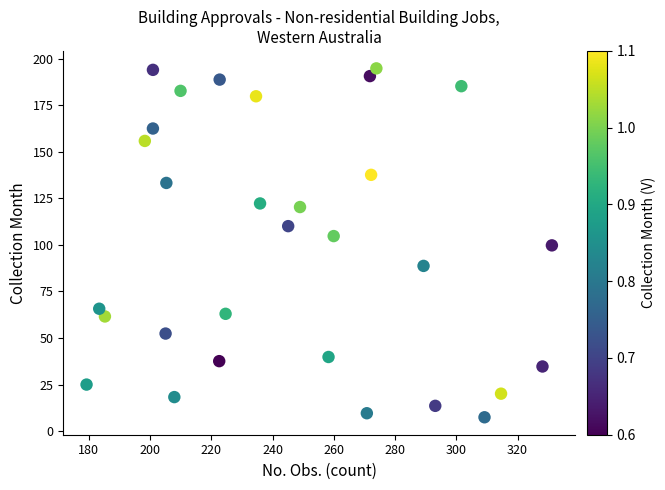

What is the range of Y values (max minus min)?

187.5